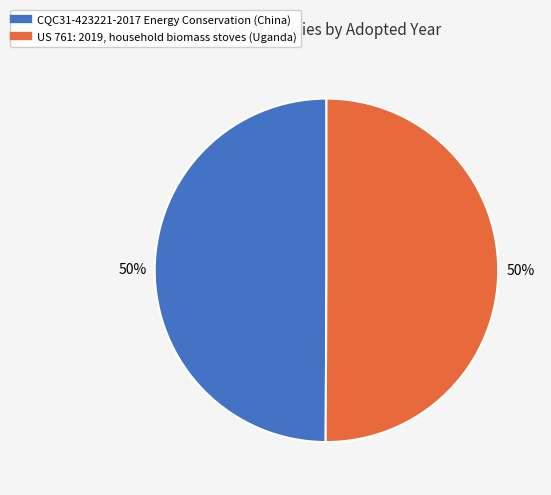

Combined, do US 761: 2019, household biomass stoves (Uganda) and CQC31-423221-2017 Energy Conservation (China) account for over 50%?

Yes